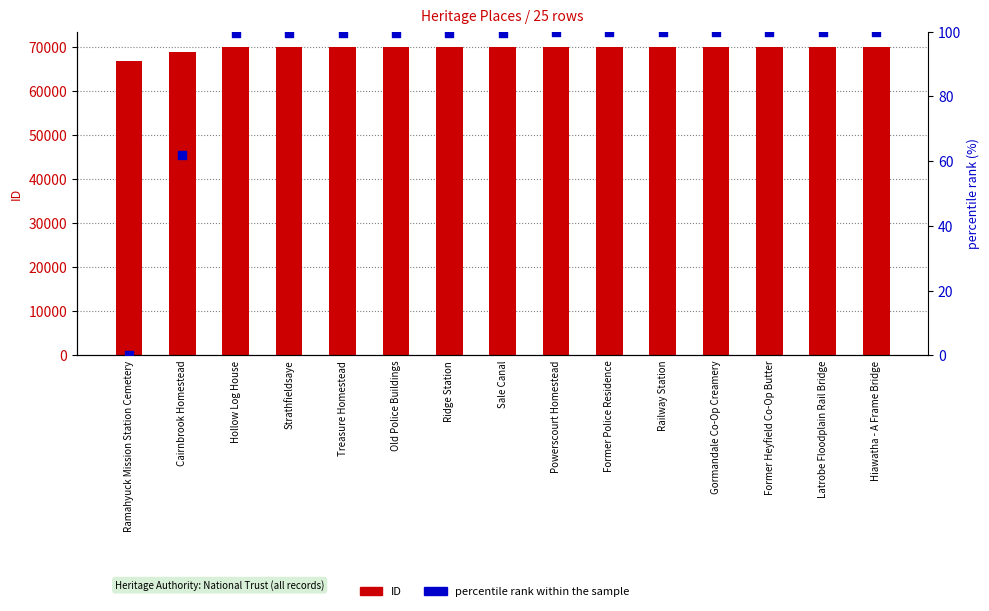

Which series reaches the maximum Y coordinate?

ID